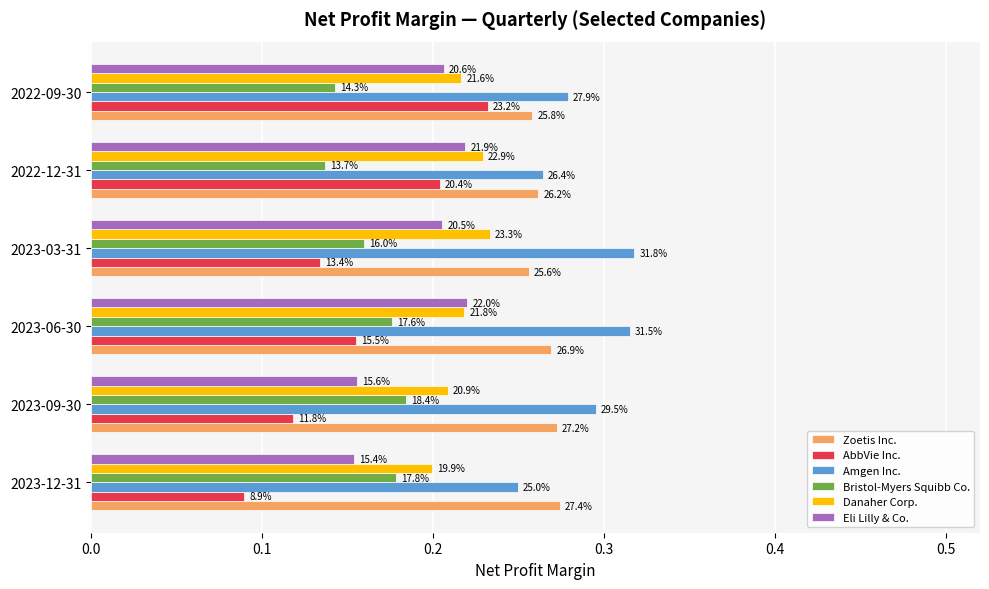

What is the value of the Eli Lilly & Co. bar at the 5th from the left?

0.2